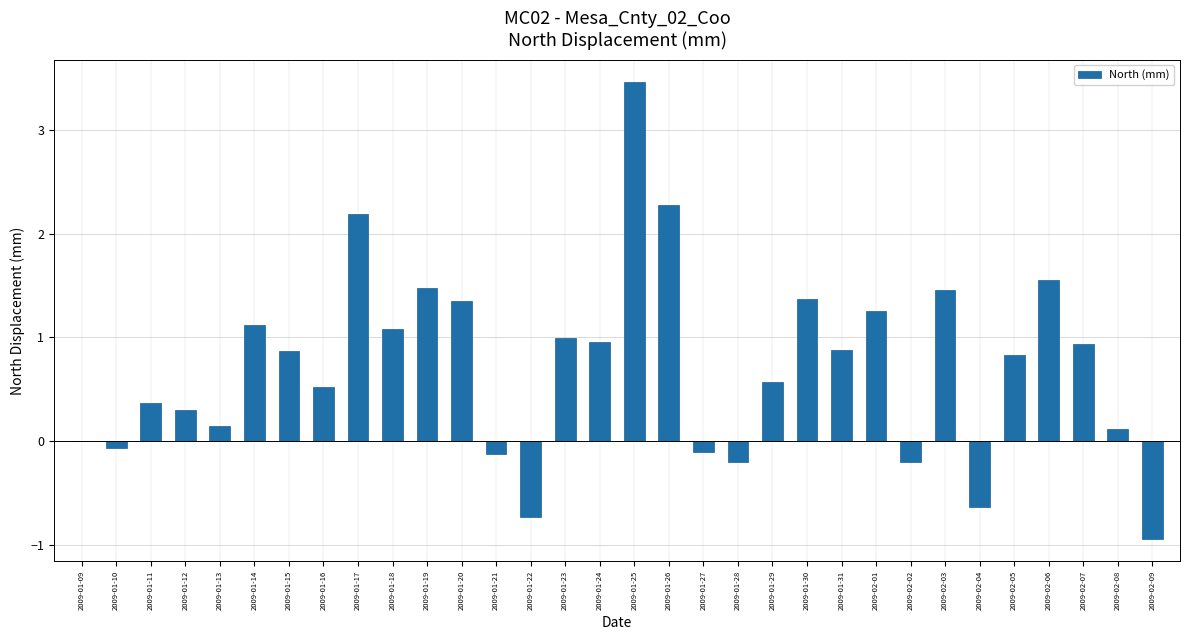

Which has a higher value, 2009-01-19 or 2009-01-11?

2009-01-19